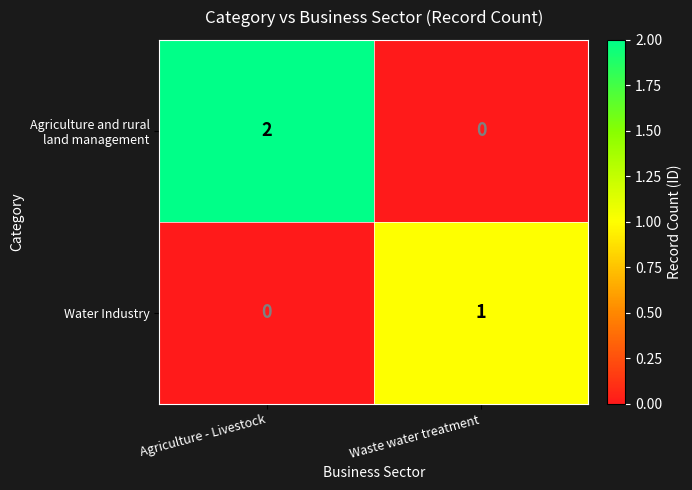

Which label corresponds to the largest value in the chart?

Agriculture - Livestock